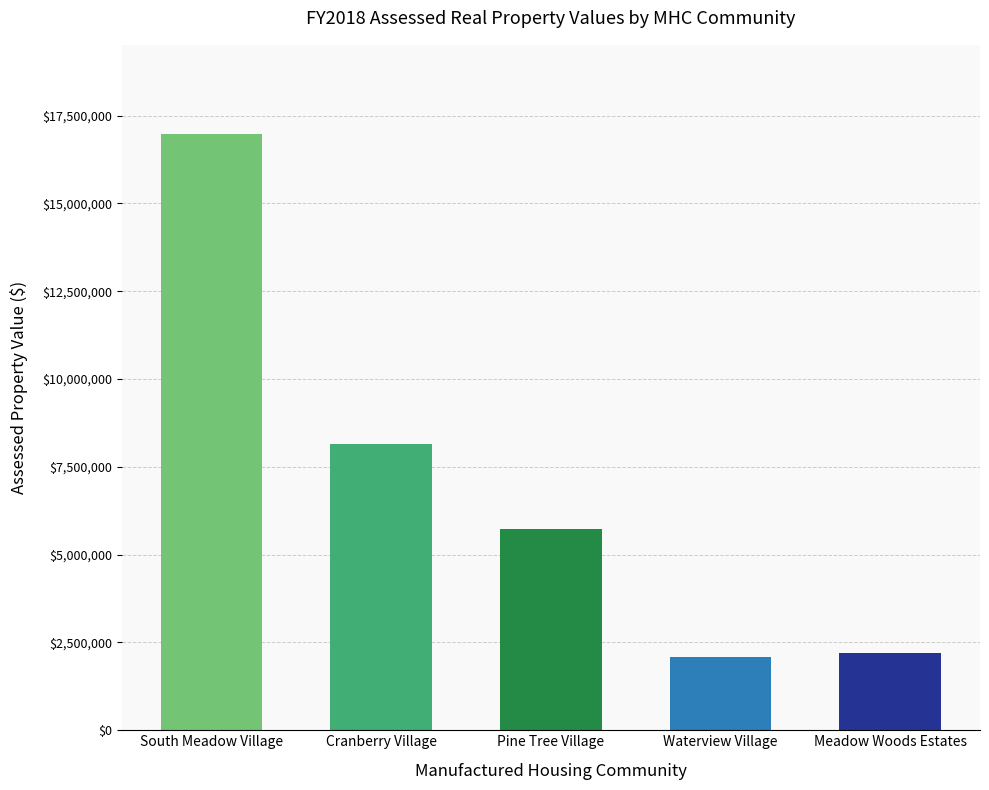

The chart shows a value of 8817339 at South Meadow Village. True or false?

False